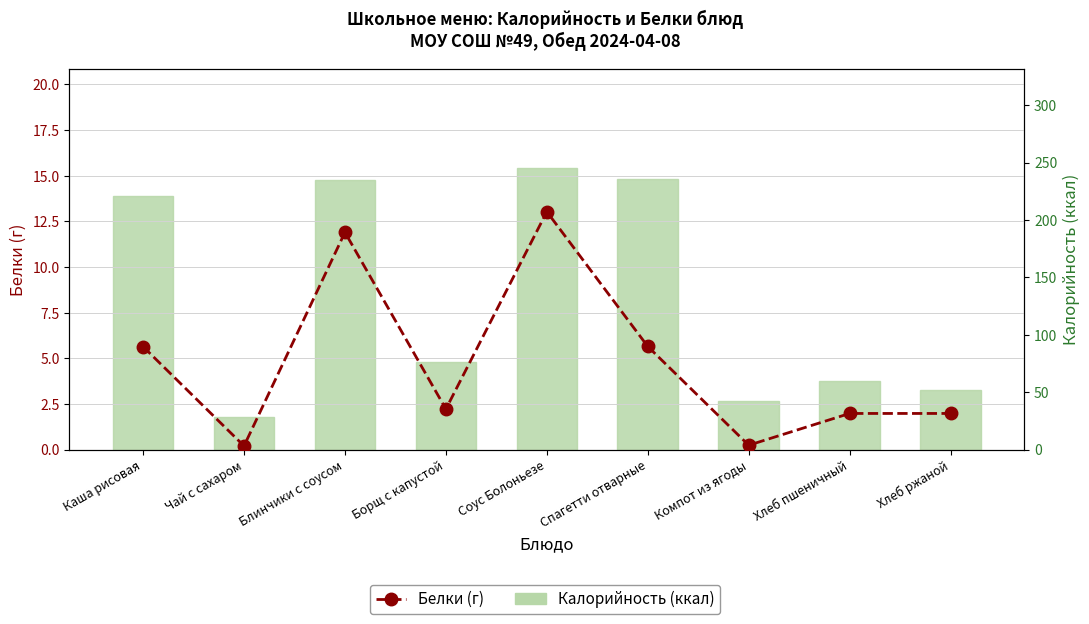

Is it true that Белки (г) equals 0.1 at Чай с сахаром?

False